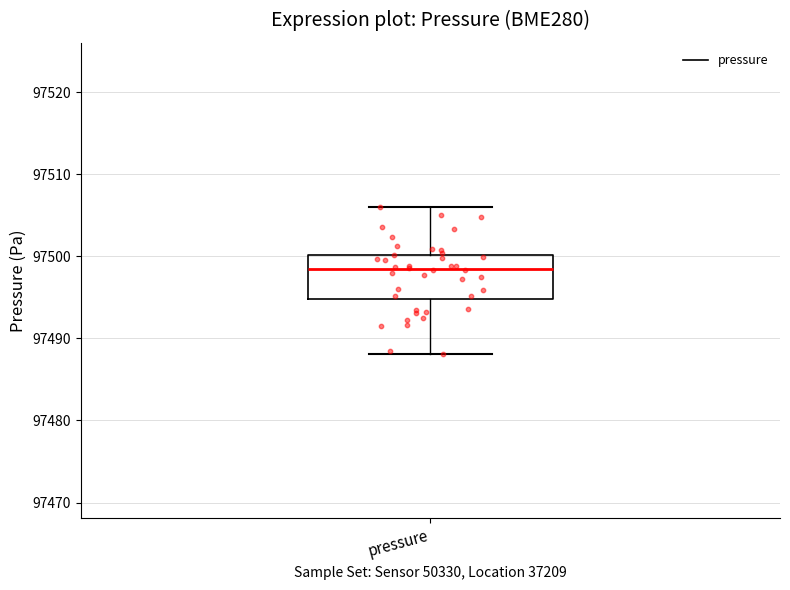

Read this box plot against the y-axis: the position of the median line, the range covered by the box, and the ends of both whiskers. The values are not printed on the chart, so give them approximately, as read against the axis.

median 97498, box 97495 to 97500, whiskers 97488 to 97506